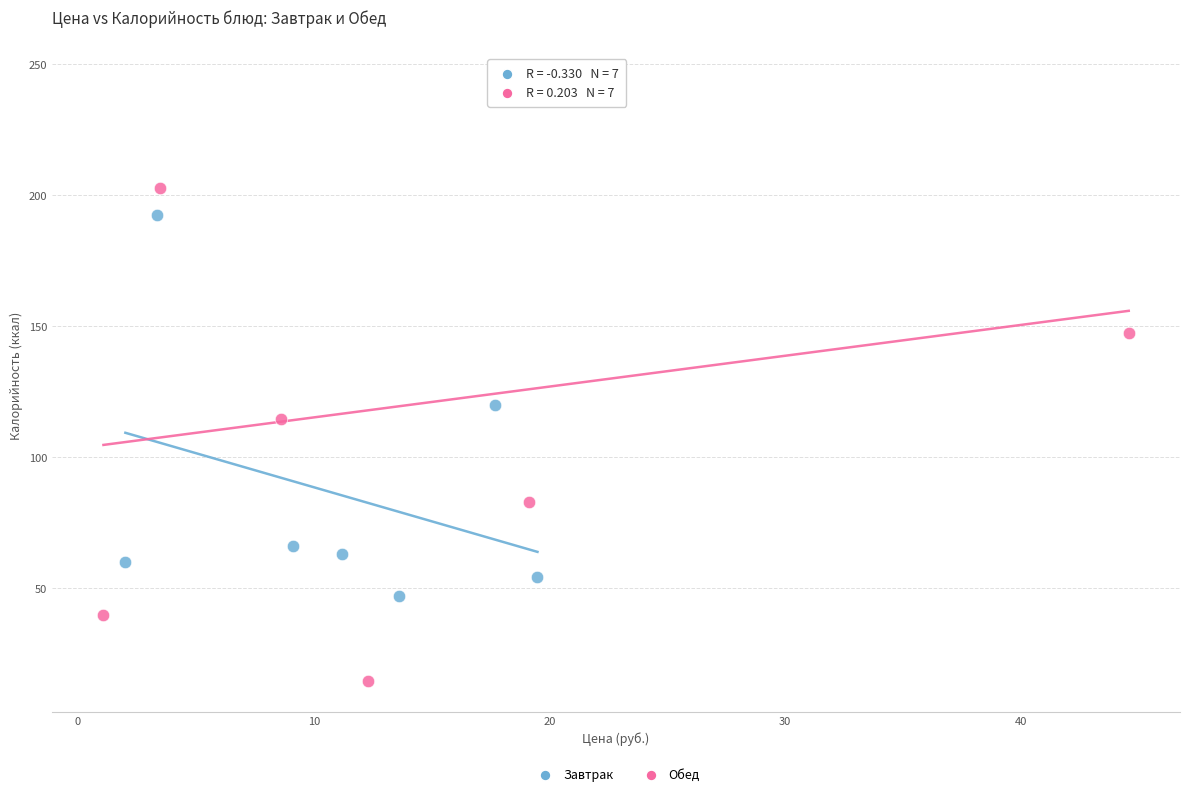

Which series contains the highest Y value?

Обед